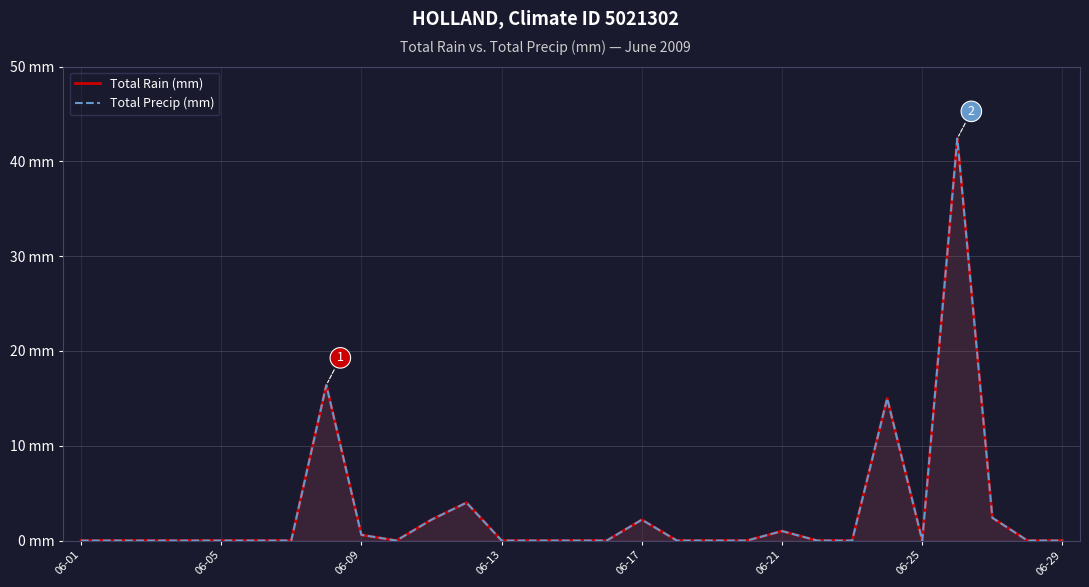

What are all the series names shown in the legend?

Total Rain (mm), Total Precip (mm)